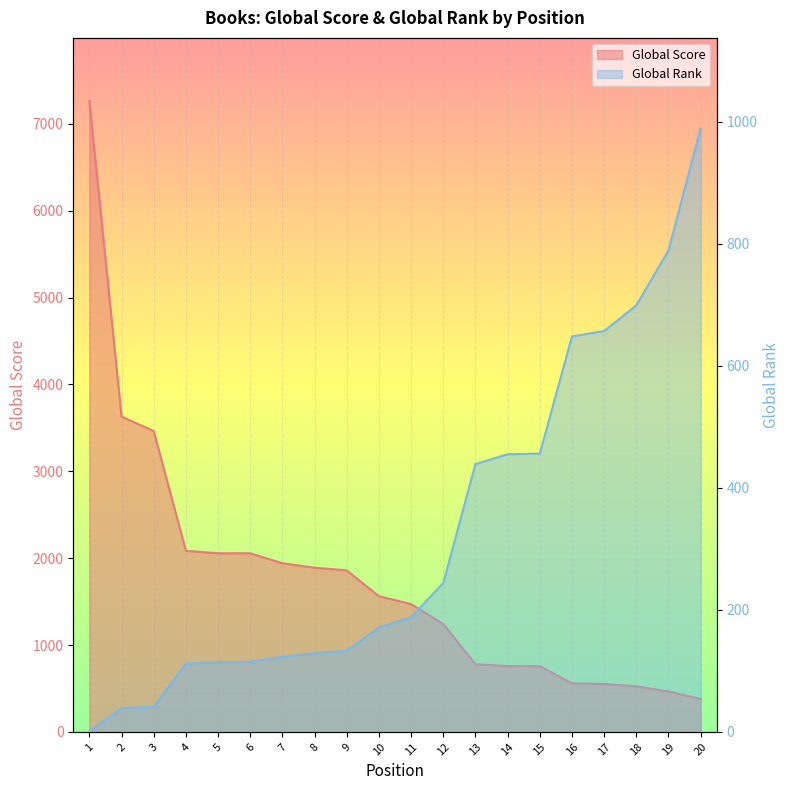

Reading right to left, what are all the values shown in this chart?

Global Score: 20=380	19=466	18=525	17=552	16=559	15=757	14=758	13=780	12=1242	11=1472	10=1562	9=1860	8=1890	7=1942	6=2056	5=2057	4=2085	3=3464	2=3630	1=7264
Global Rank: 20=989	19=789	18=699	17=657	16=648	15=456	14=455	13=439	12=244	11=188	10=171	9=133	8=129	7=123	6=115	5=114	4=112	3=41	2=39	1=1